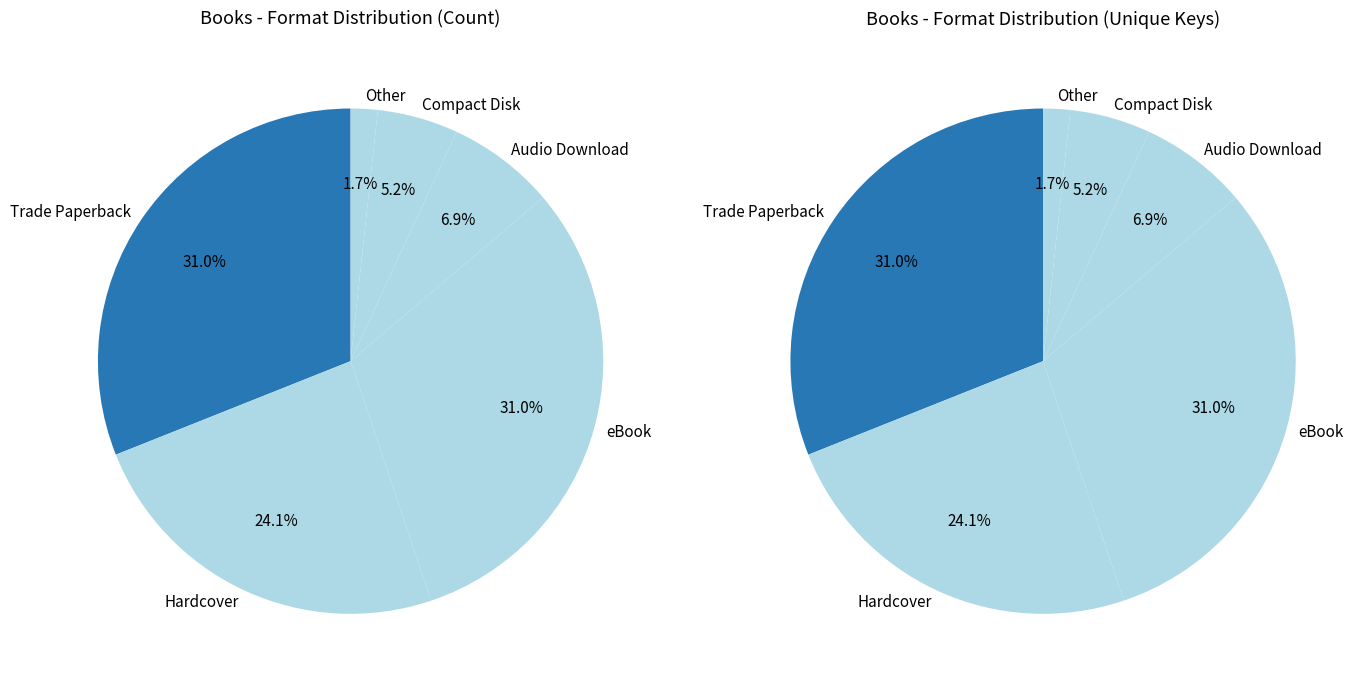

Is Trade Paperback the majority of the pie?

No